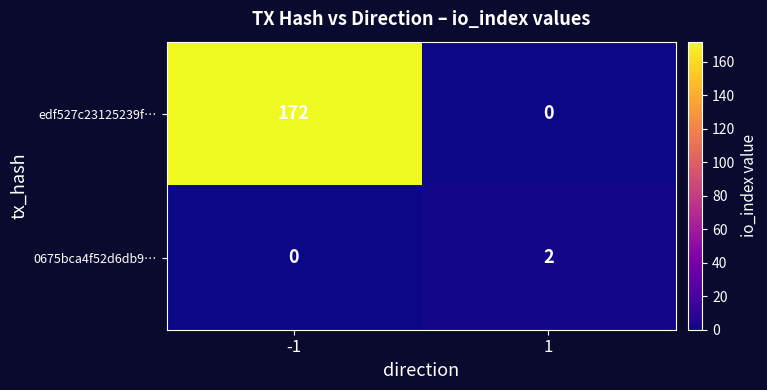

True or false: 0675bca4f52d6db9… has a value of 0 at -1.

True